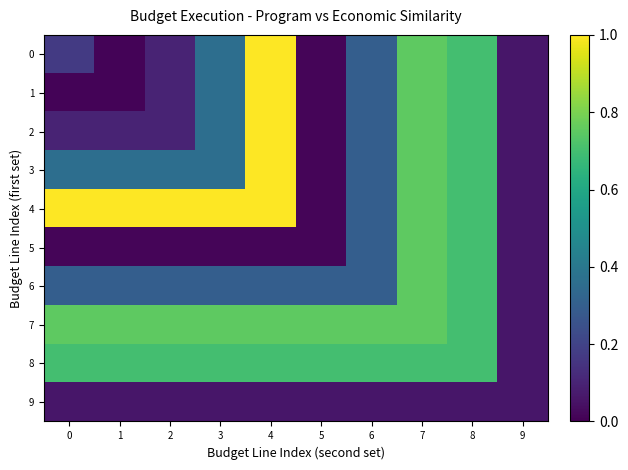

Reading left to right, list all the values displayed in this chart.

0: 0=0.2	1=0.0	2=0.1	3=0.4	4=1.0	5=0.0	6=0.3	7=0.8	8=0.7	9=0.1
1: 0=0.0	1=0.0	2=0.1	3=0.4	4=1.0	5=0.0	6=0.3	7=0.8	8=0.7	9=0.1
2: 0=0.1	1=0.1	2=0.1	3=0.4	4=1.0	5=0.0	6=0.3	7=0.8	8=0.7	9=0.1
3: 0=0.4	1=0.4	2=0.4	3=0.4	4=1.0	5=0.0	6=0.3	7=0.8	8=0.7	9=0.1
4: 0=1.0	1=1.0	2=1.0	3=1.0	4=1.0	5=0.0	6=0.3	7=0.8	8=0.7	9=0.1
5: 0=0.0	1=0.0	2=0.0	3=0.0	4=0.0	5=0.0	6=0.3	7=0.8	8=0.7	9=0.1
6: 0=0.3	1=0.3	2=0.3	3=0.3	4=0.3	5=0.3	6=0.3	7=0.8	8=0.7	9=0.1
7: 0=0.8	1=0.8	2=0.8	3=0.8	4=0.8	5=0.8	6=0.8	7=0.8	8=0.7	9=0.1
8: 0=0.7	1=0.7	2=0.7	3=0.7	4=0.7	5=0.7	6=0.7	7=0.7	8=0.7	9=0.1
9: 0=0.1	1=0.1	2=0.1	3=0.1	4=0.1	5=0.1	6=0.1	7=0.1	8=0.1	9=0.1